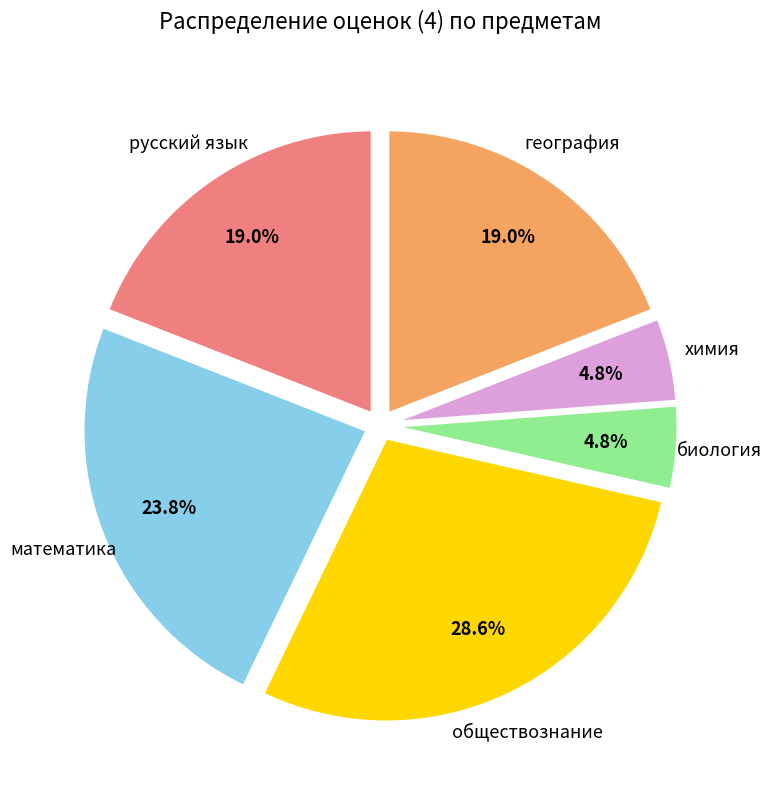

Does география represent more than half of the total?

No